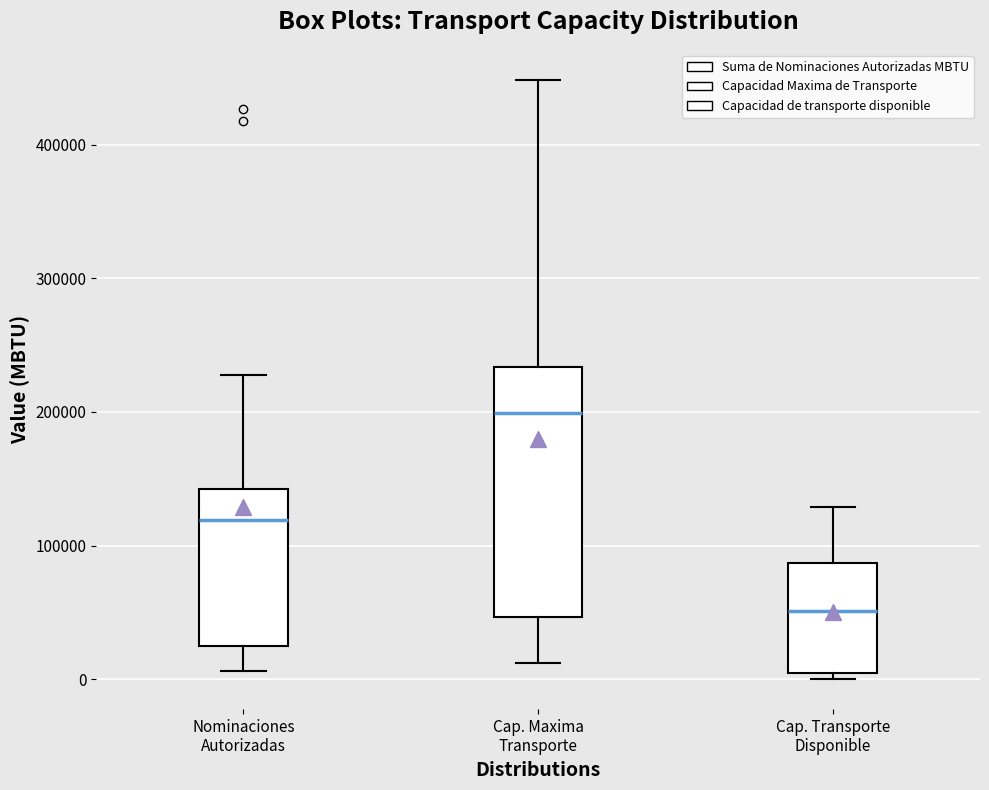

Which box's median line is the highest?

Cap. Maxima Transporte